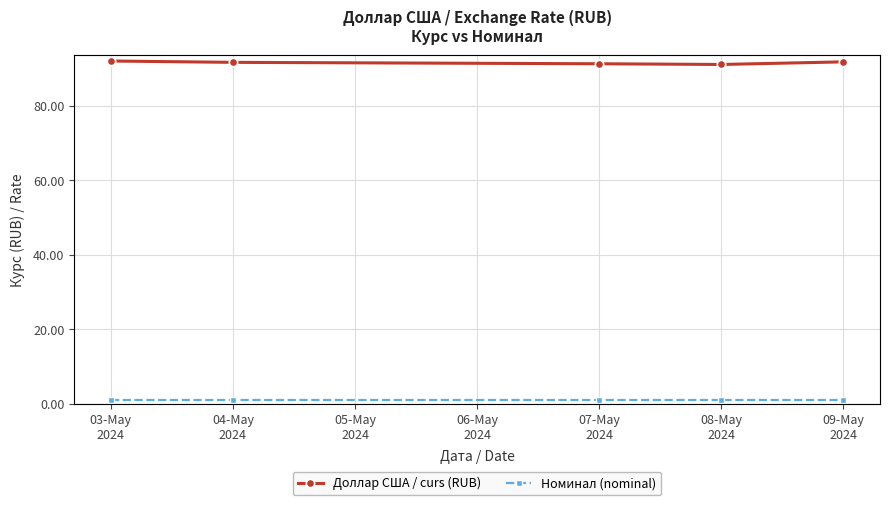

What is the sum of all Номинал (nominal) values?

5.0